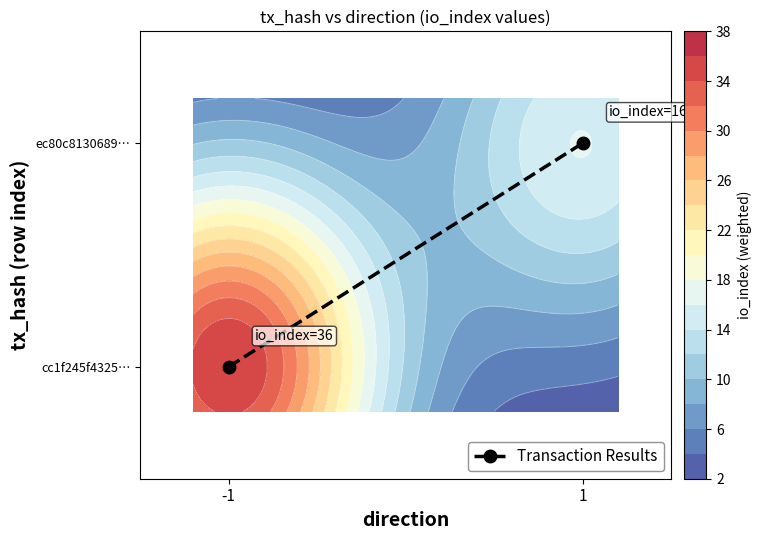

The chart shows a value of 0 at -1. True or false?

True